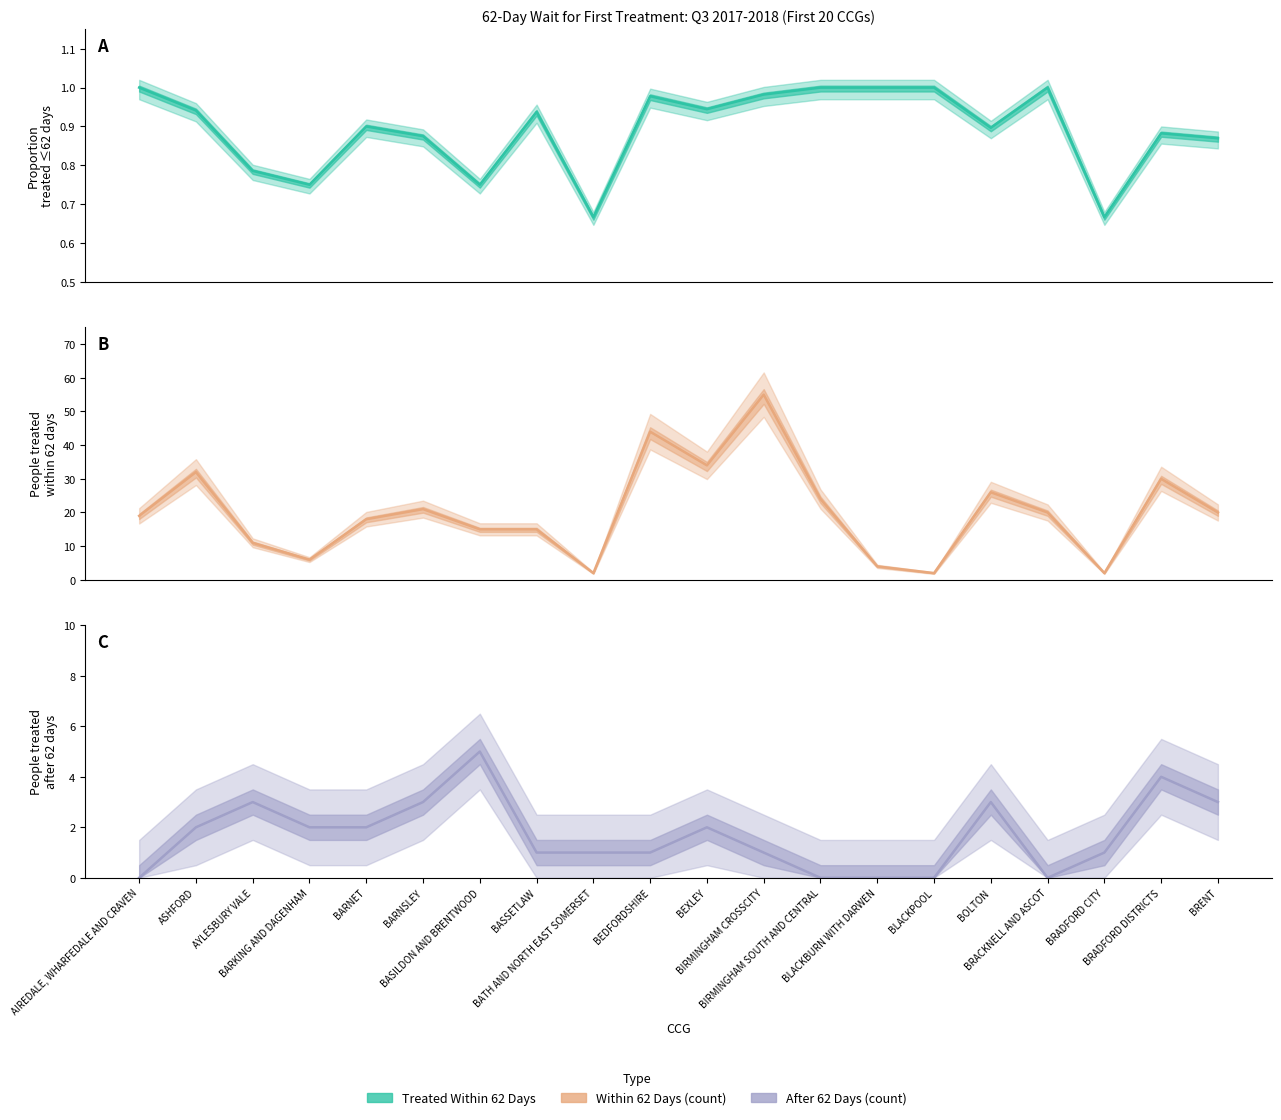

At how many categories does at least one series exceed 4?

16